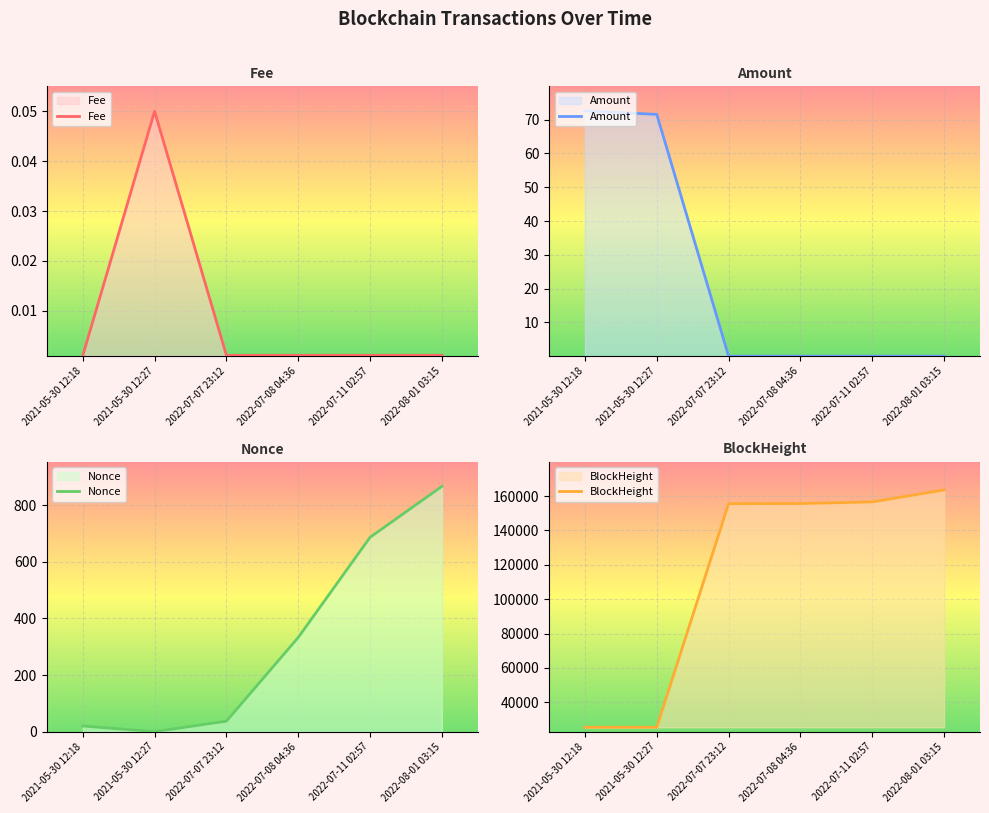

At how many categories does at least one series exceed 34327?

4